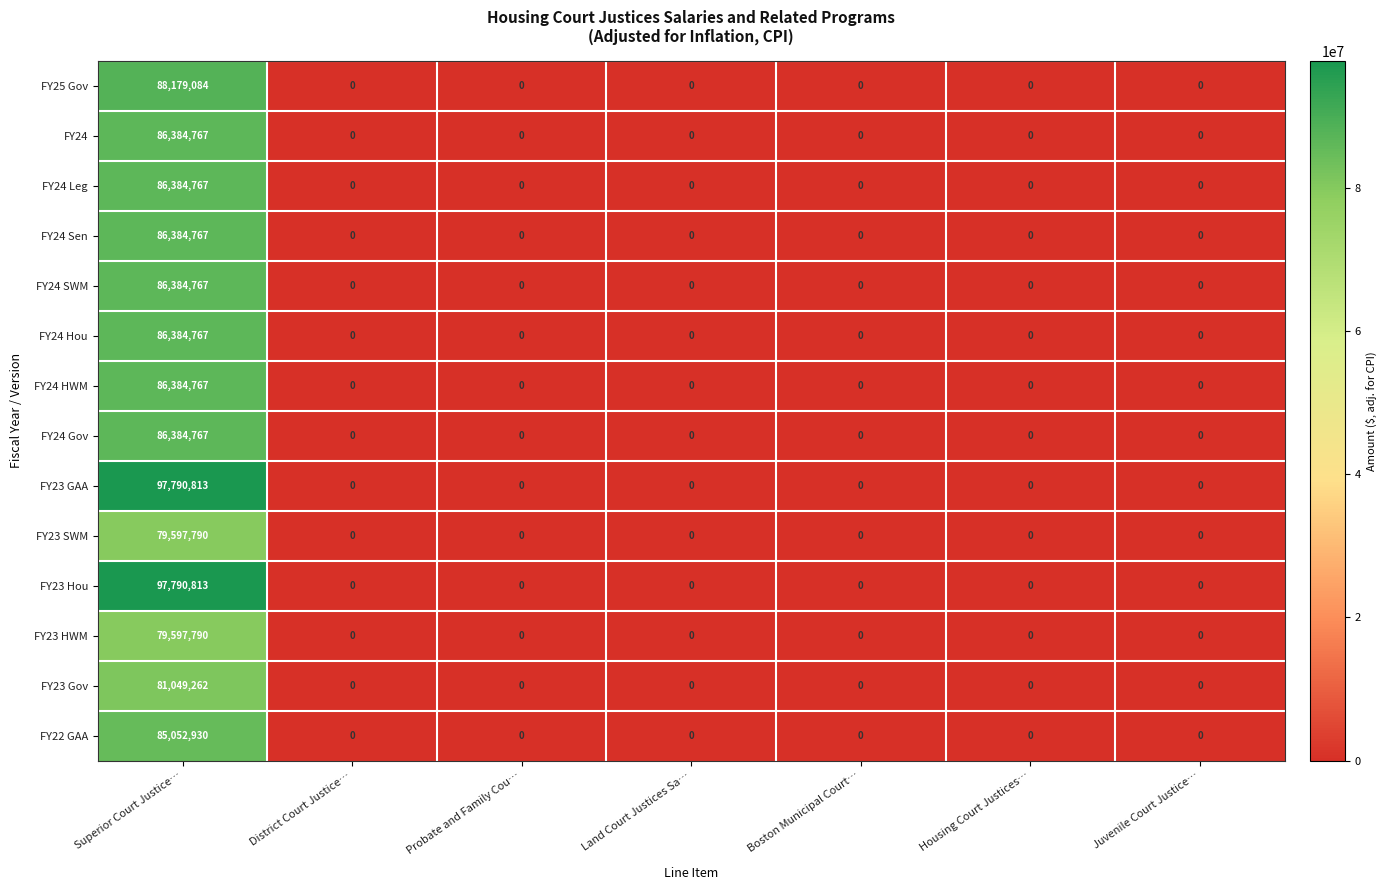

What is the maximum value shown in the chart?

97790813